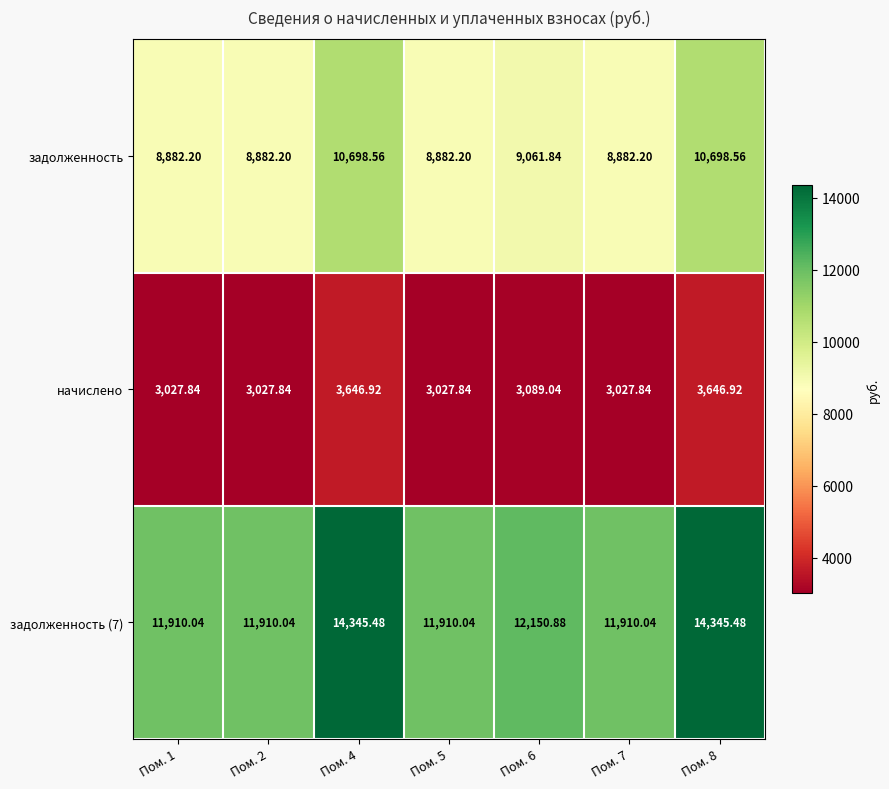

How many distinct data groups are displayed?

3